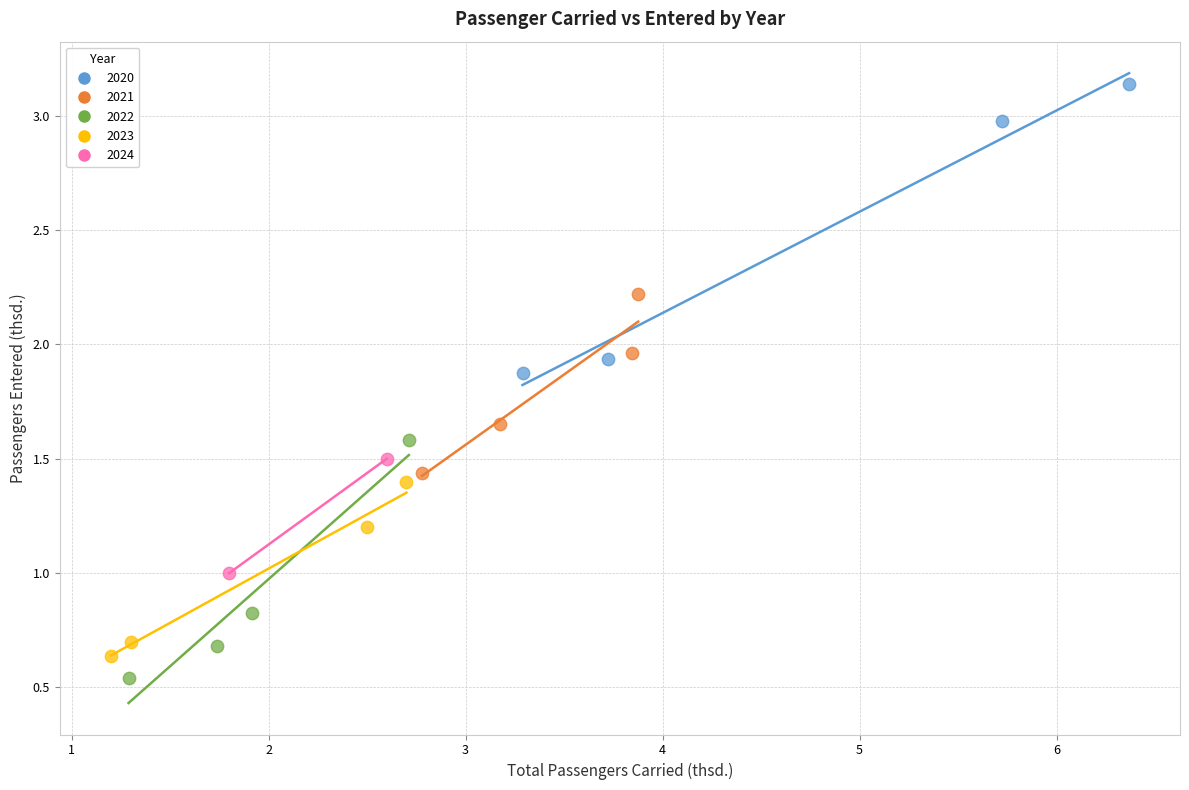

Which series has the widest spread of Y values?

2020